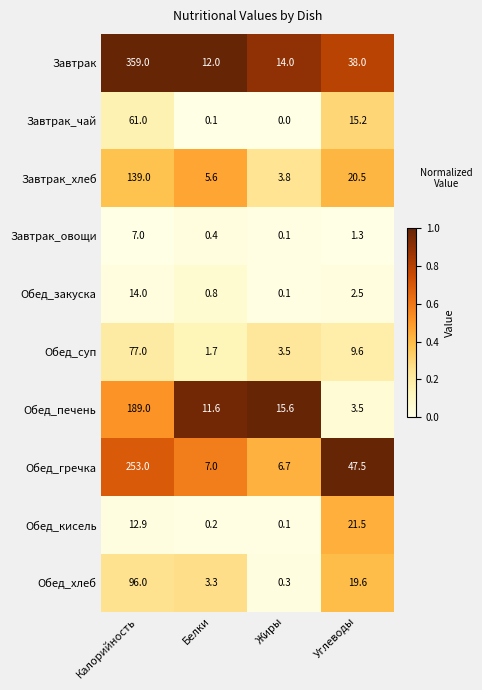

What is the sum of all Обед_суп values?

91.8